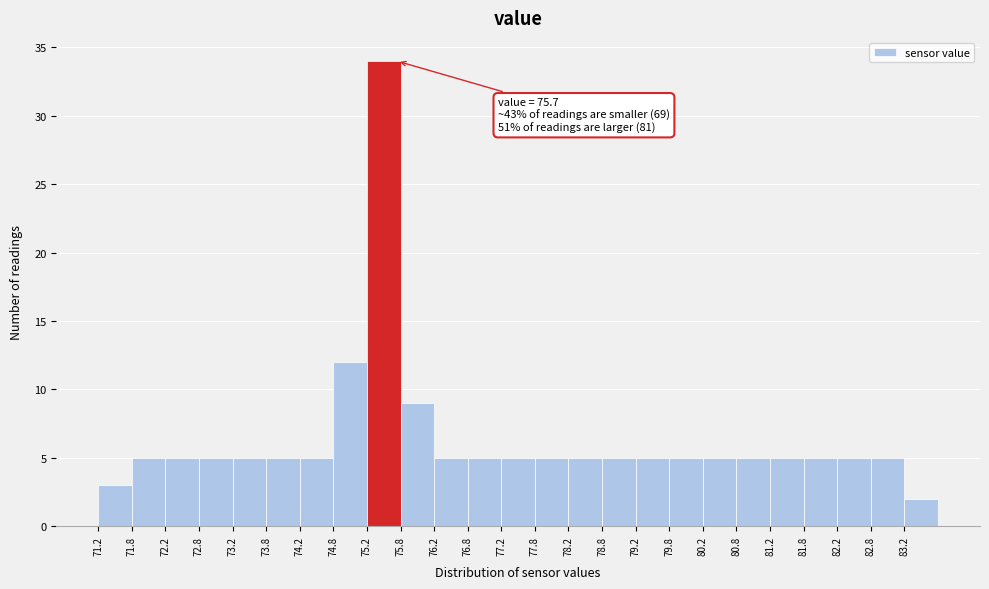

Which range on the x-axis has the tallest bar?

75.25 to 75.75